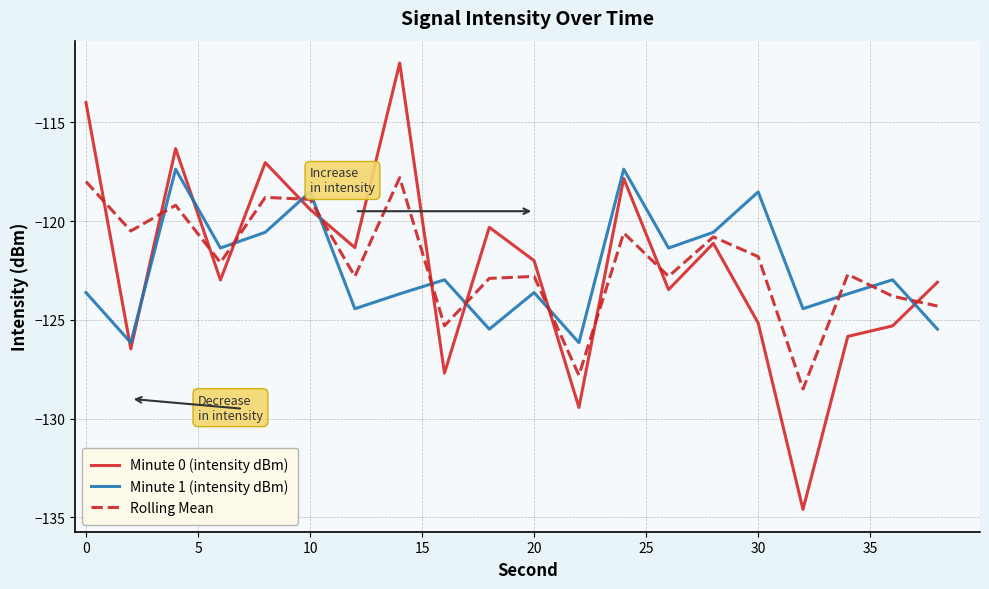

True or false: Rolling Mean and Minute 0 (intensity dBm) intersect in this chart.

True